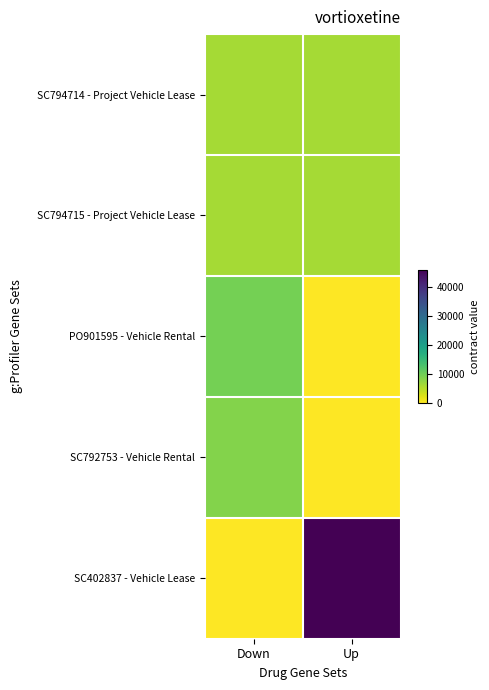

At which category is the sum across all series the highest?

Up